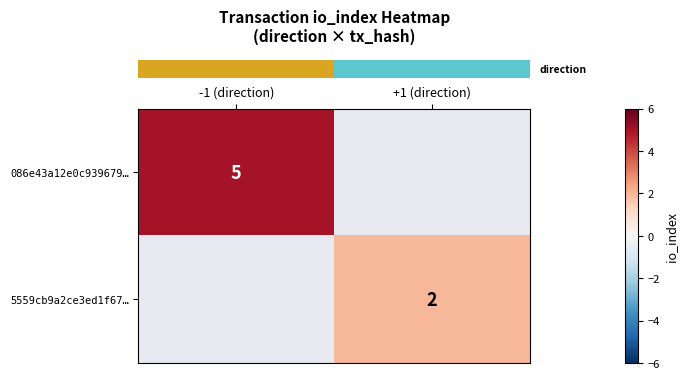

Is it true that row_0 equals 5.0 at -1 (direction)?

True